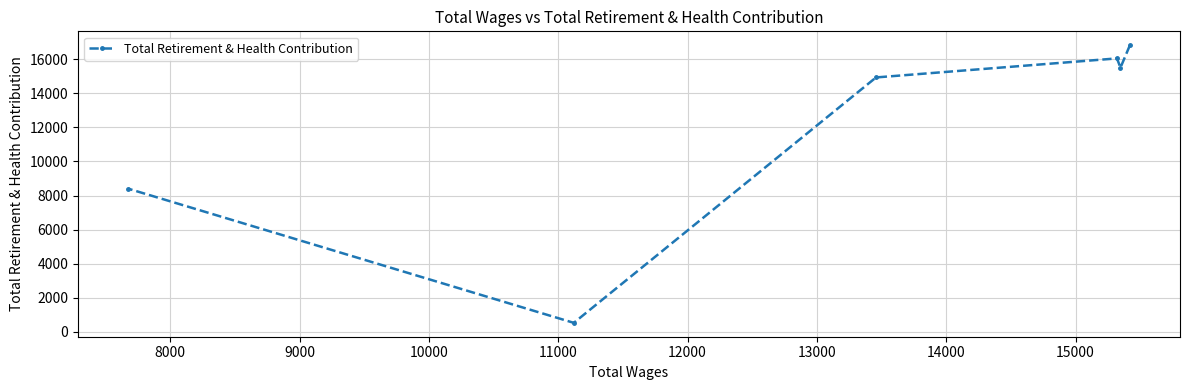

What is the value of the 5th point from the left?

15500